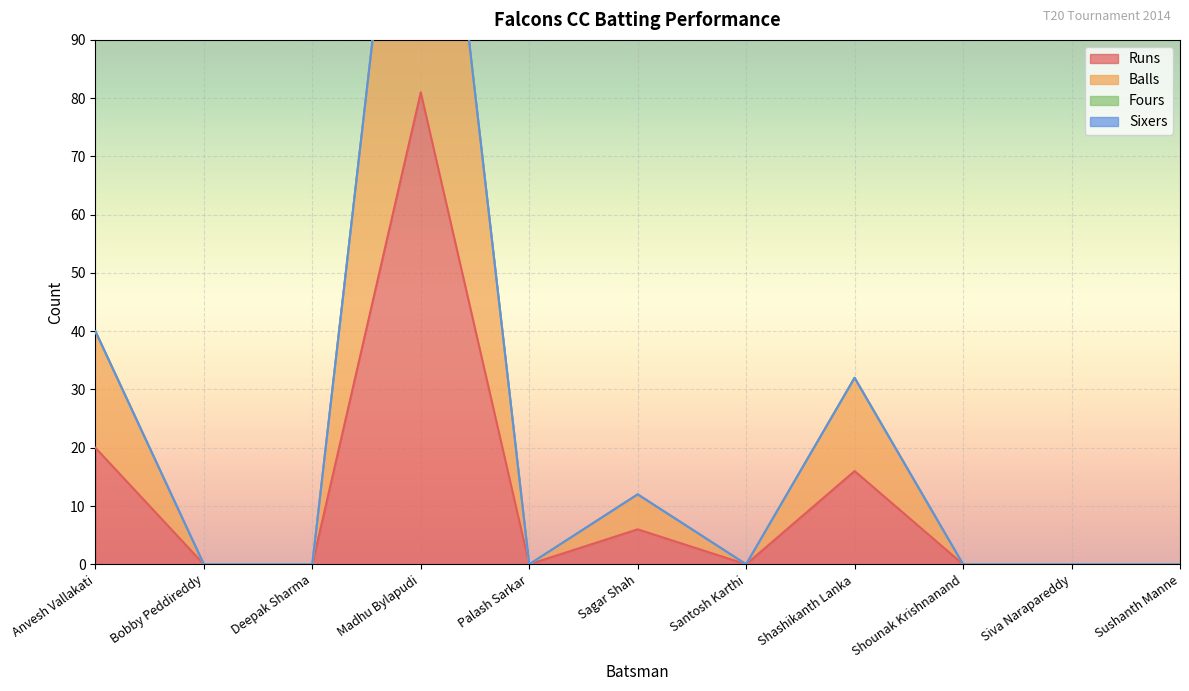

How many interior local peaks does the Balls series have?

3